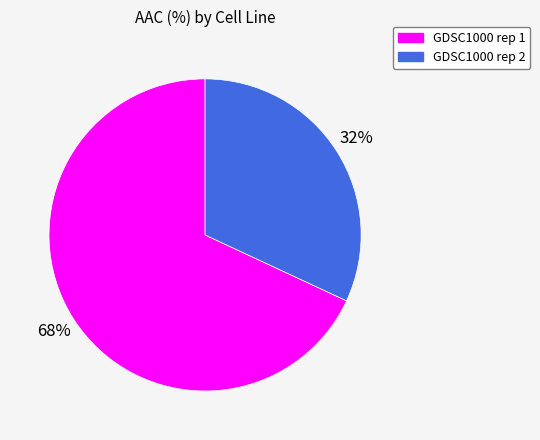

Is it true that GDSC1000 rep 2 is 32% of the pie?

True